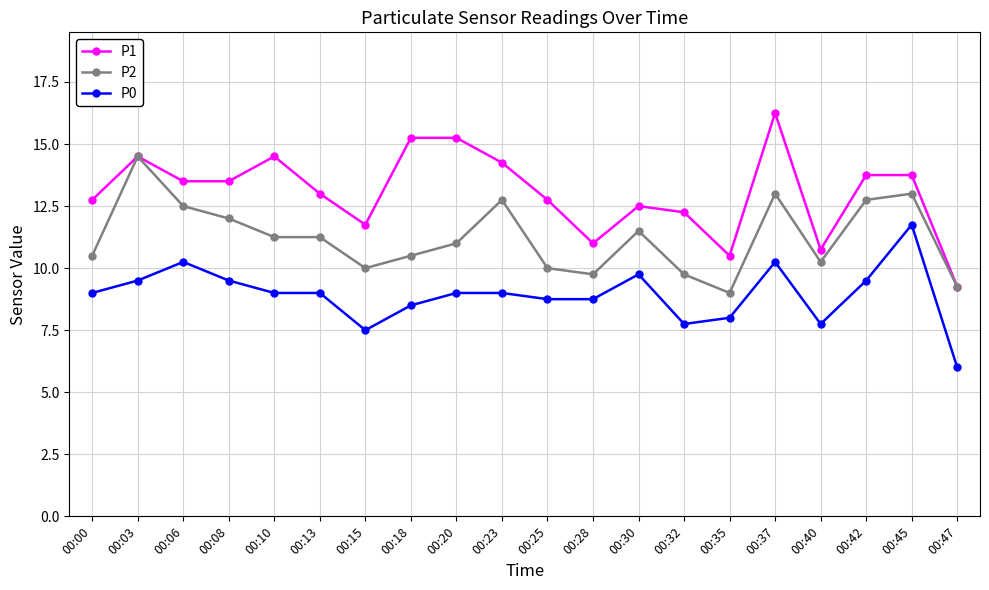

What is the spread (max minus min) of values at 00:37?

6.0